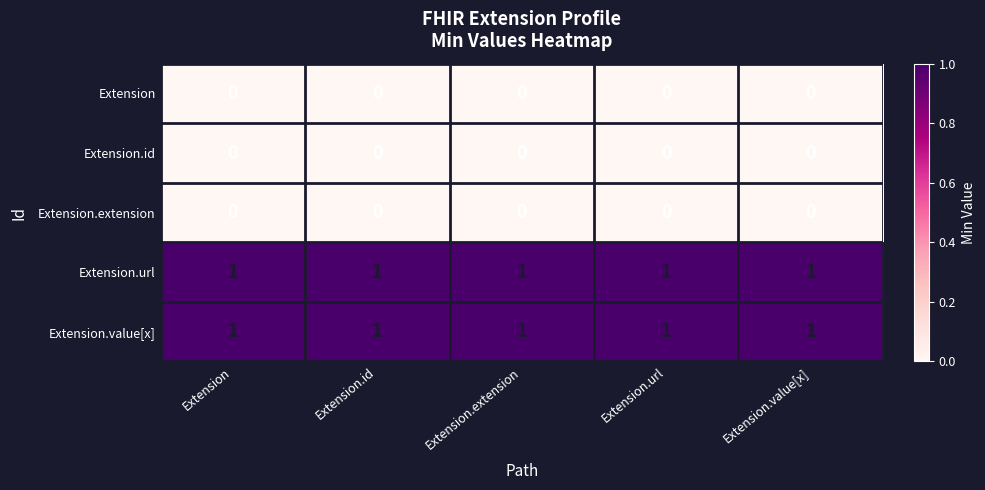

The value of Extension.url at Extension.url is 2. True or false?

False